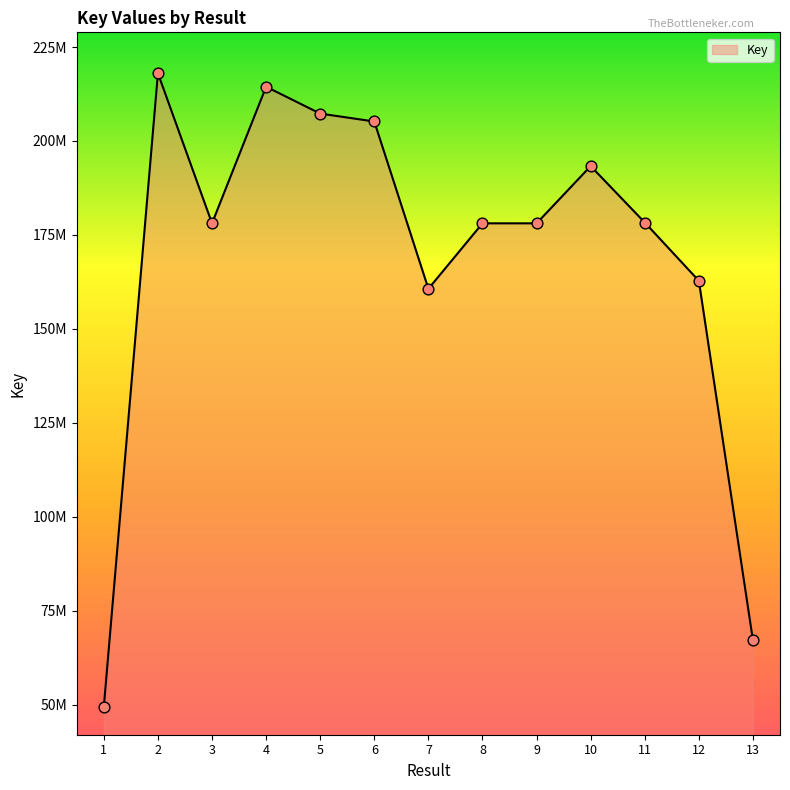

Between 12 and 13, which is larger?

12